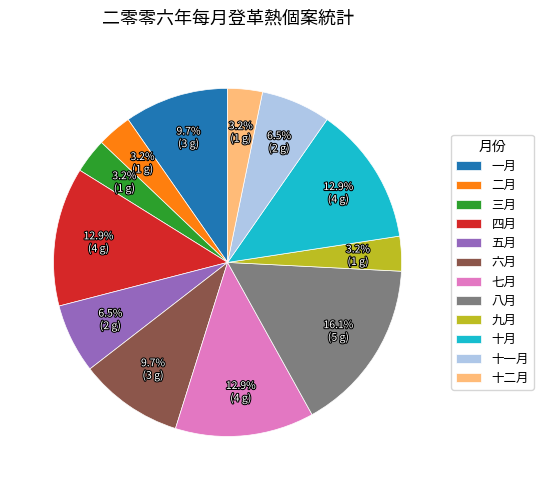

What percentage is the 一月 slice, to the nearest percent?

10%